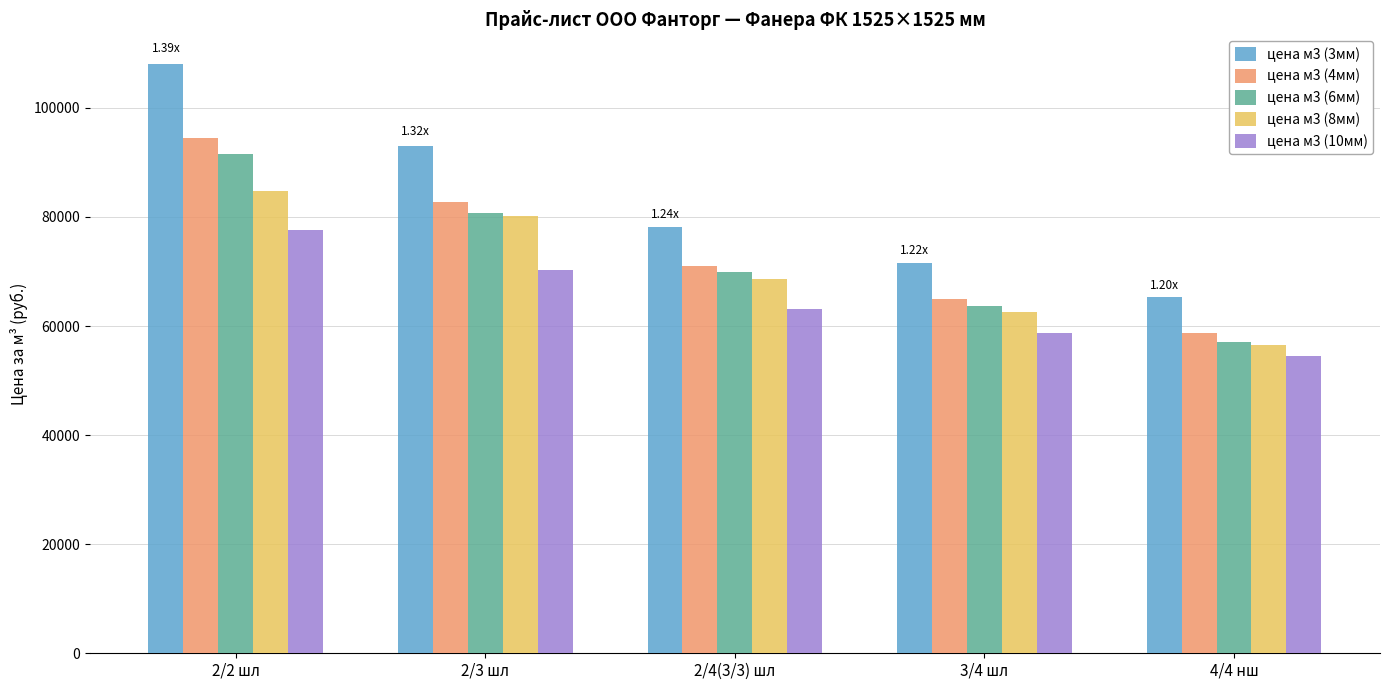

How many distinct data groups are displayed?

5